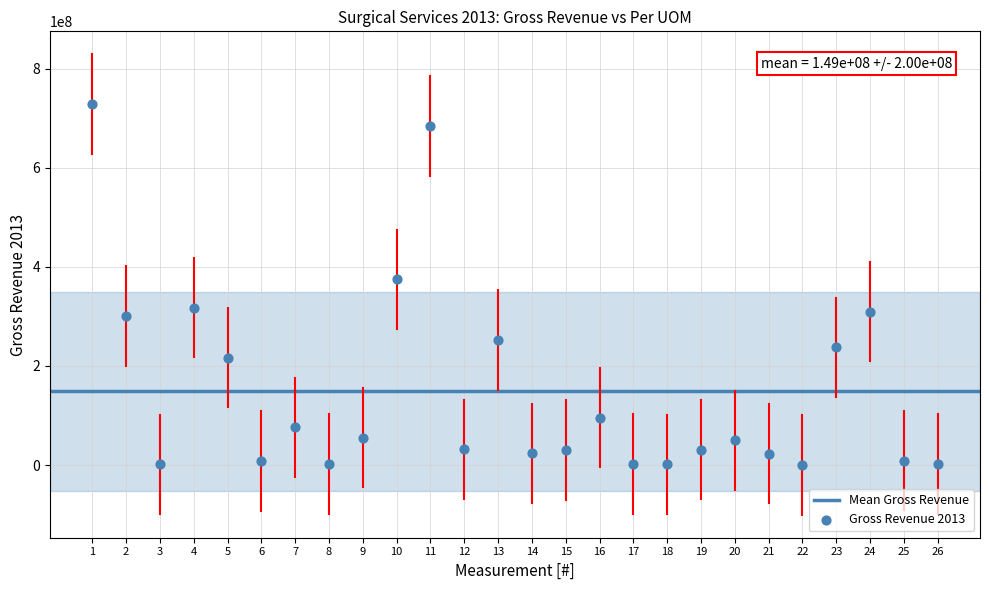

What is the range of Y values (max minus min)?

728791586